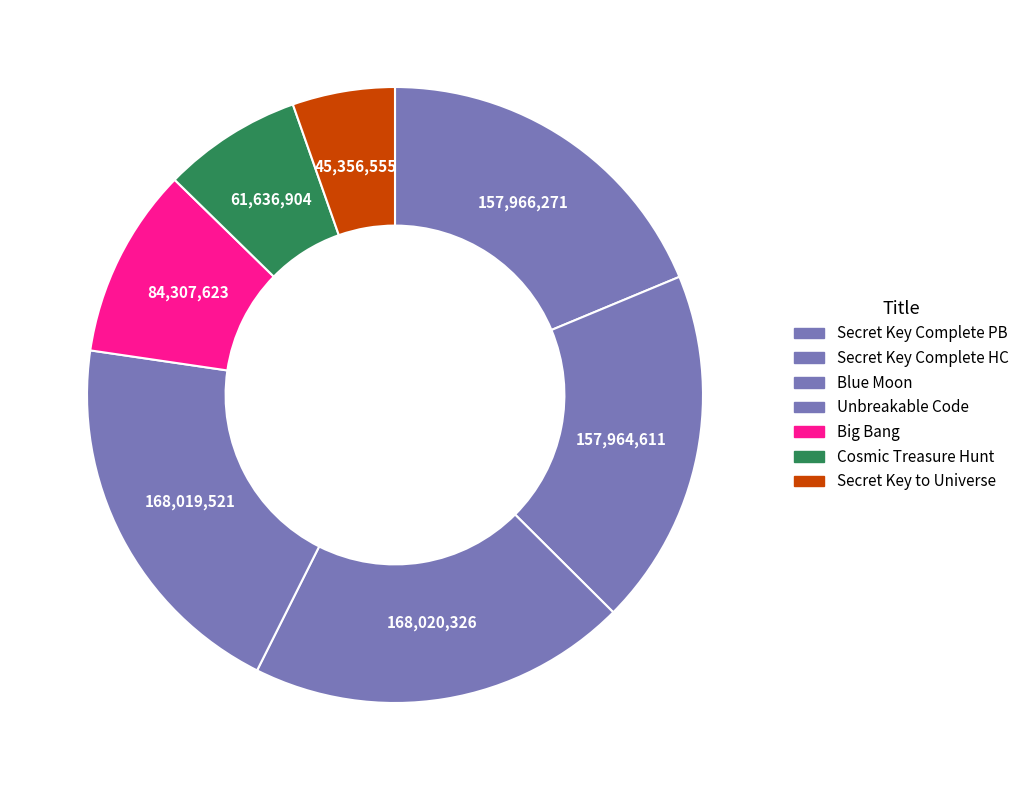

How many segments does this pie chart have?

7